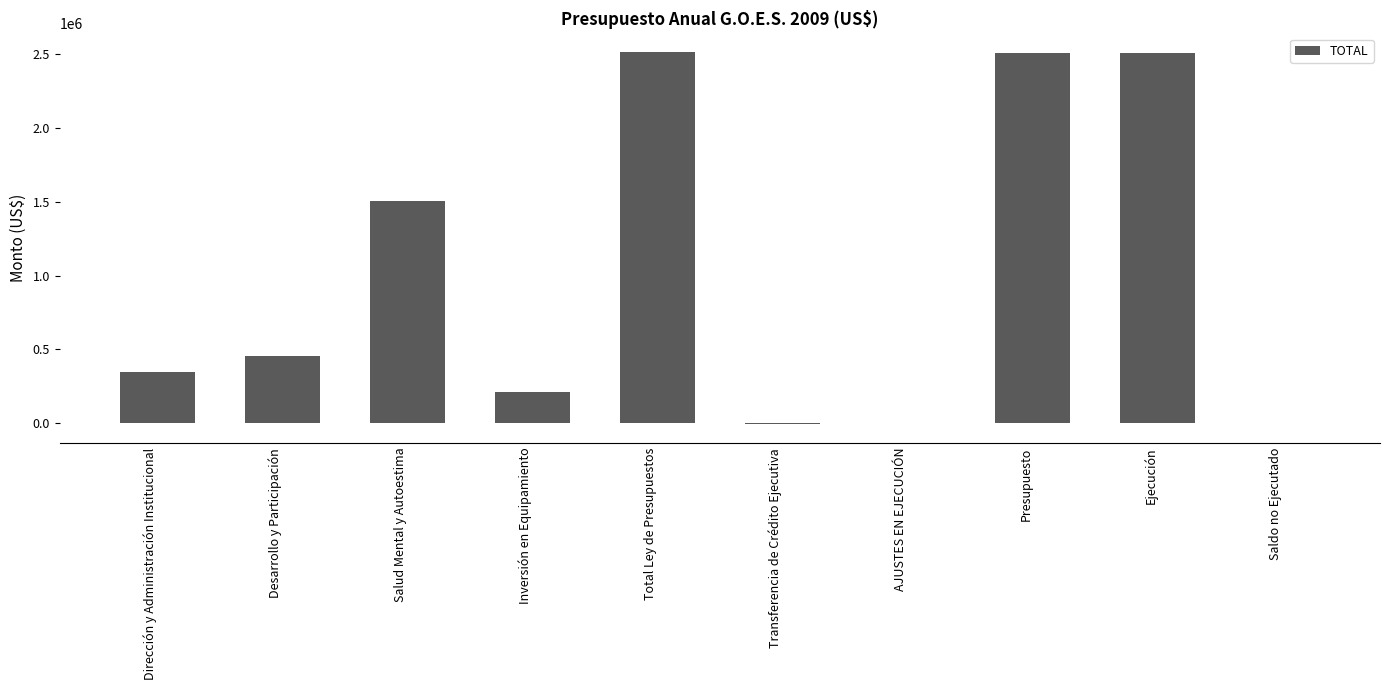

Is it true that the value at Dirección y Administración Institucional is 241766.3?

False